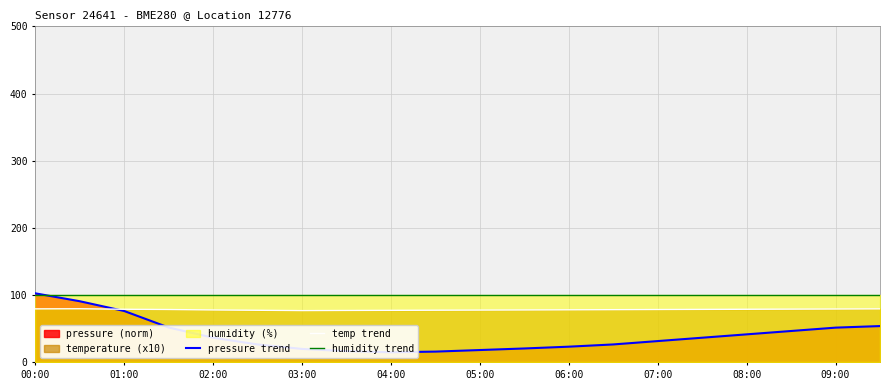

True or false: humidity trend and temp trend cross at least once.

False